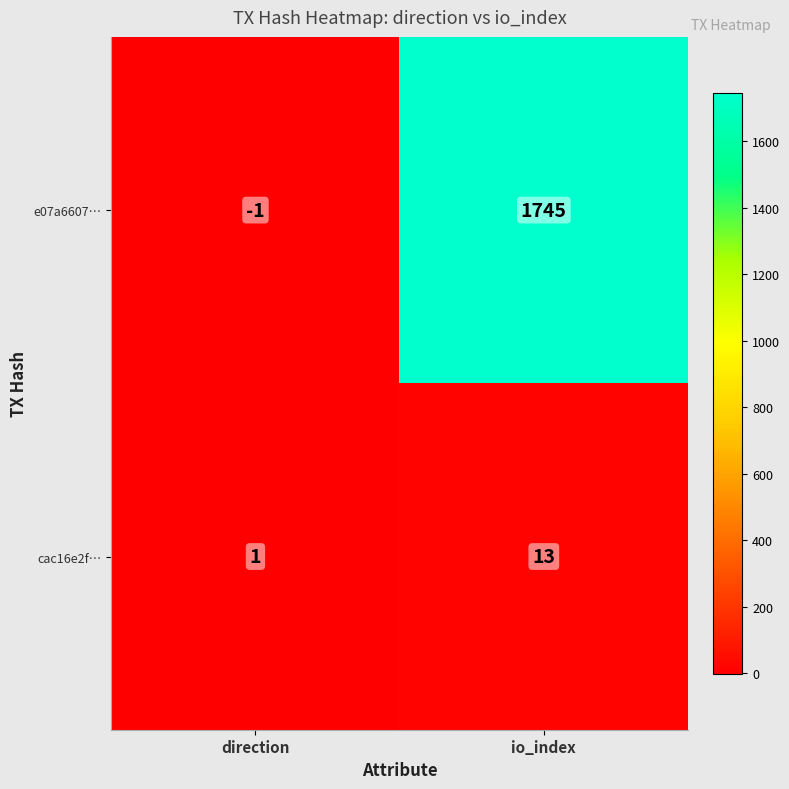

Reading right to left, list all the values displayed in this chart.

e07a6607…: 1745	-1
cac16e2f…: 13	1